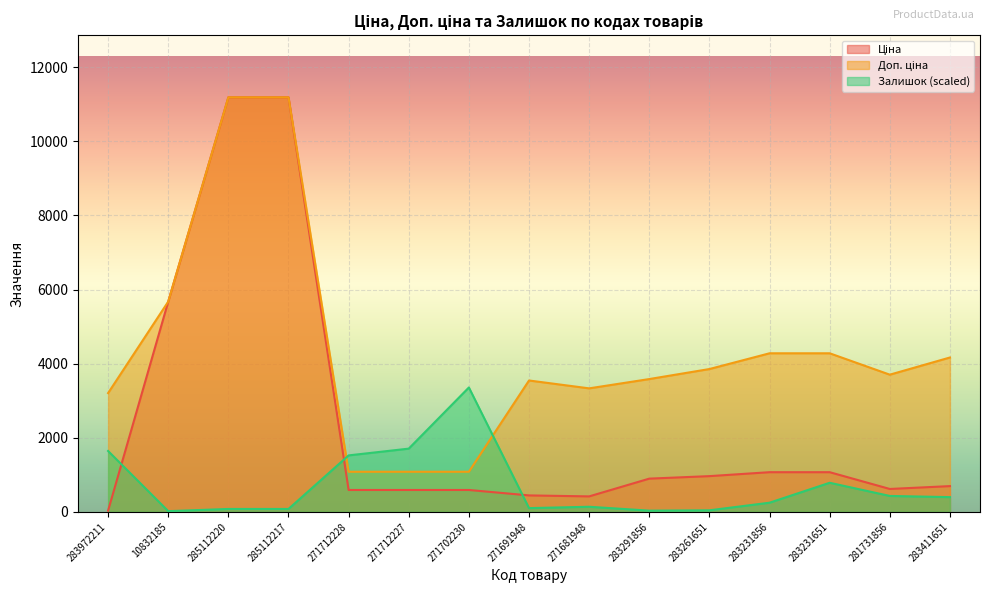

List the labels in order of Ціна value, largest first.

285112220, 285112217, 10832185, 283231856, 283231651, 283261651, 283291856, 283411651, 281731856, 271712228, 271712227, 271702230, 271691948, 271681948, 283972211